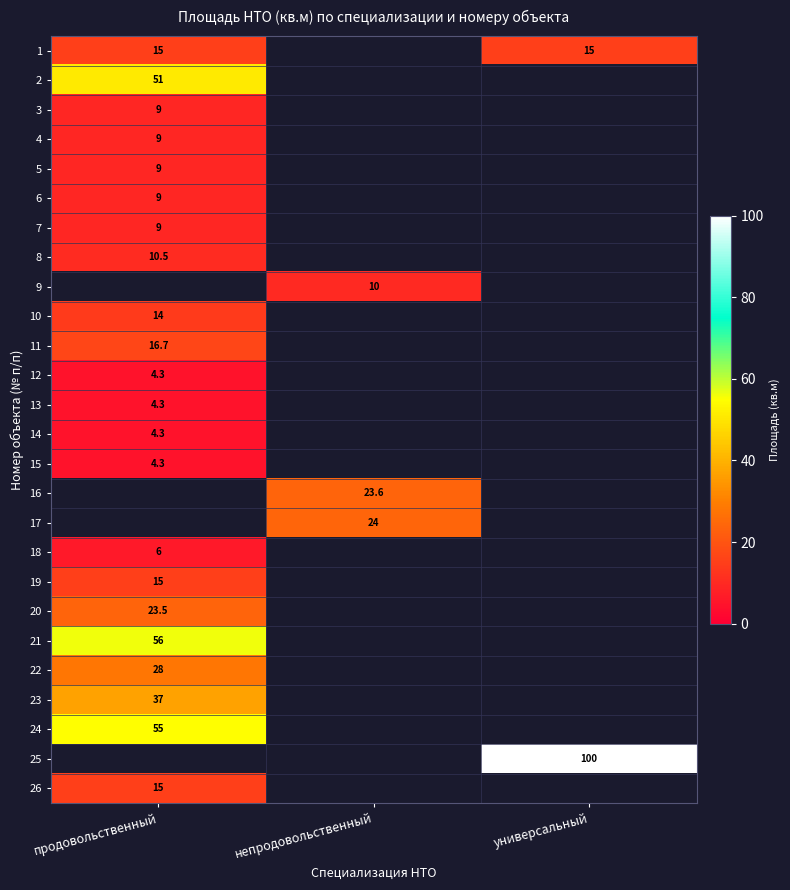

Is it true that 1 equals 15.0 at универсальный?

True